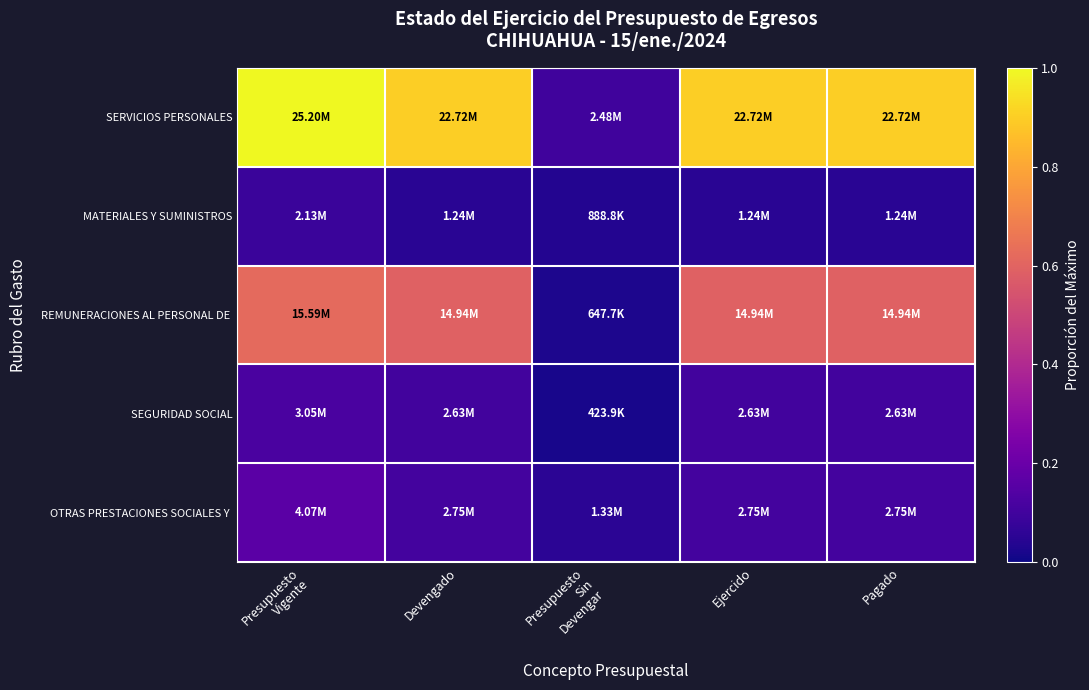

At how many categories does at least one series exceed 0?

5